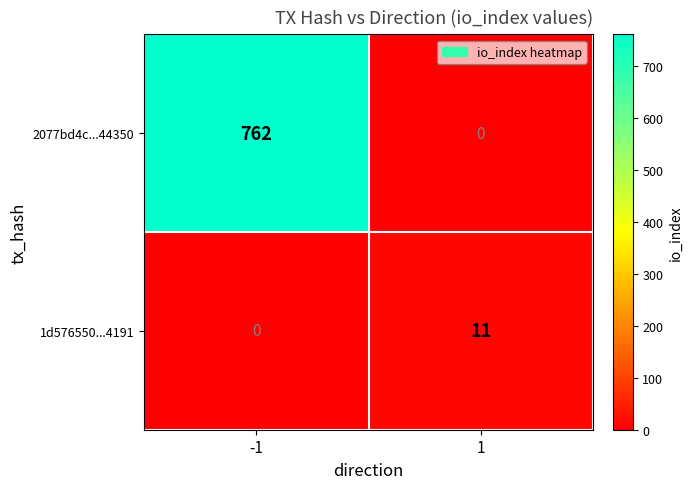

Reading right to left, what are all the values shown in this chart?

2077bd4c...44350: 1=0	-1=762
1d576550...4191: 1=11	-1=0